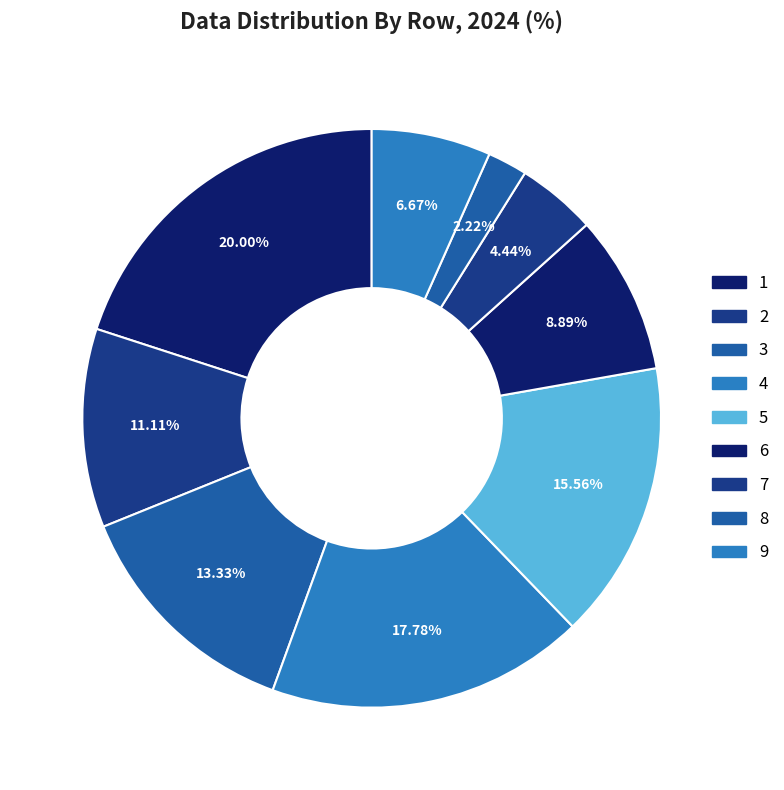

To the nearest percent, what is the difference between the 7 and 6 slice percentages?

4%